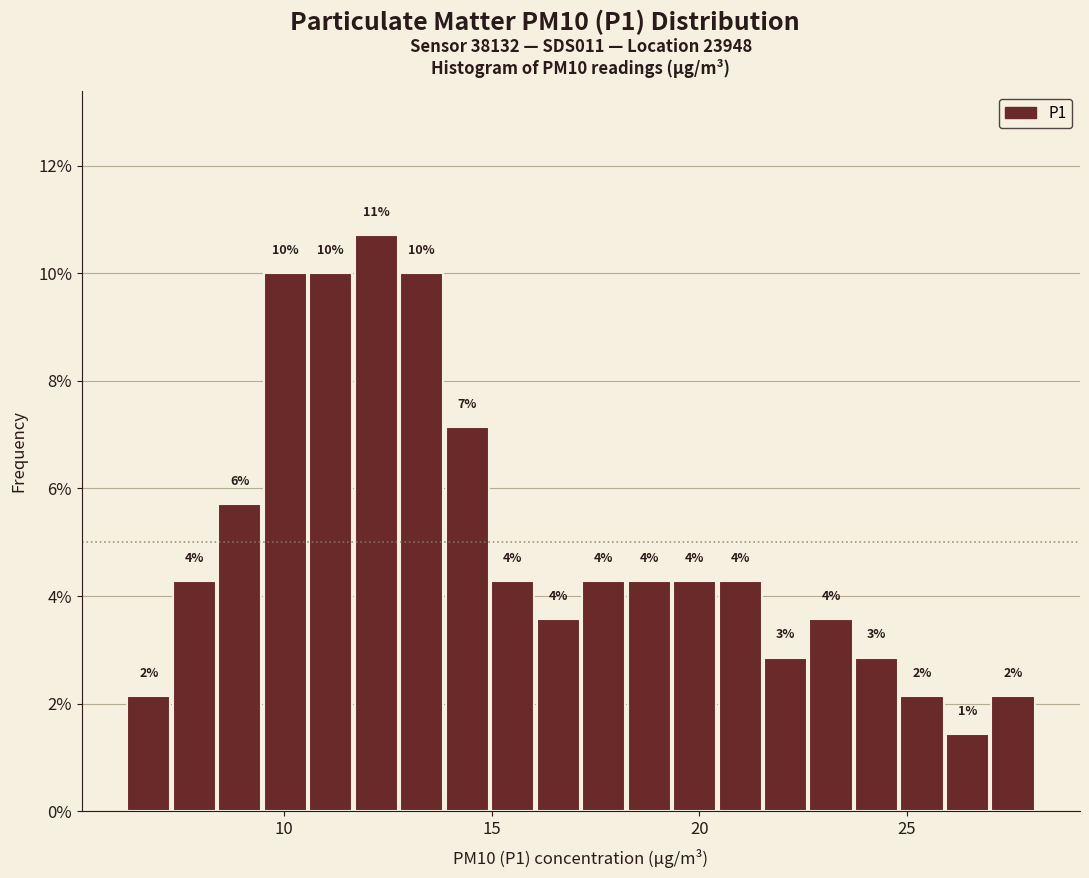

Around what value on the x-axis is the tallest bar? Give the approximate position of its centre, as read against the axis.

12.0